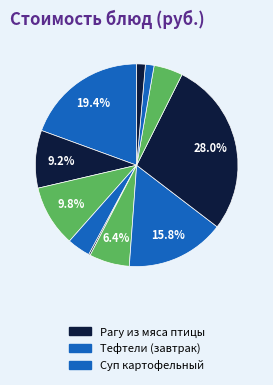

To the nearest percent, what is the average slice percentage?

9%